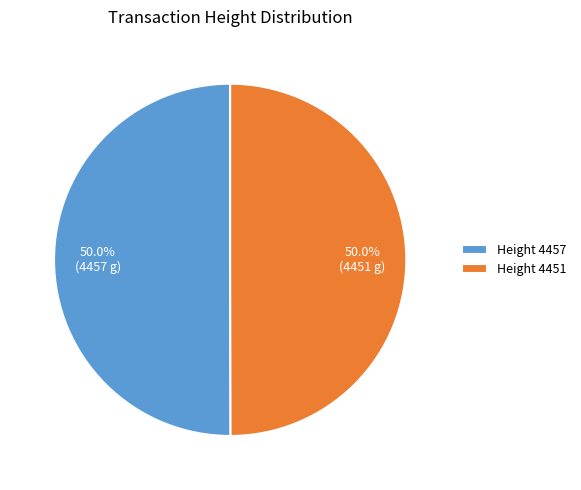

What is the ratio of the value at Height 4451 to the value at Height 4457?

1.0